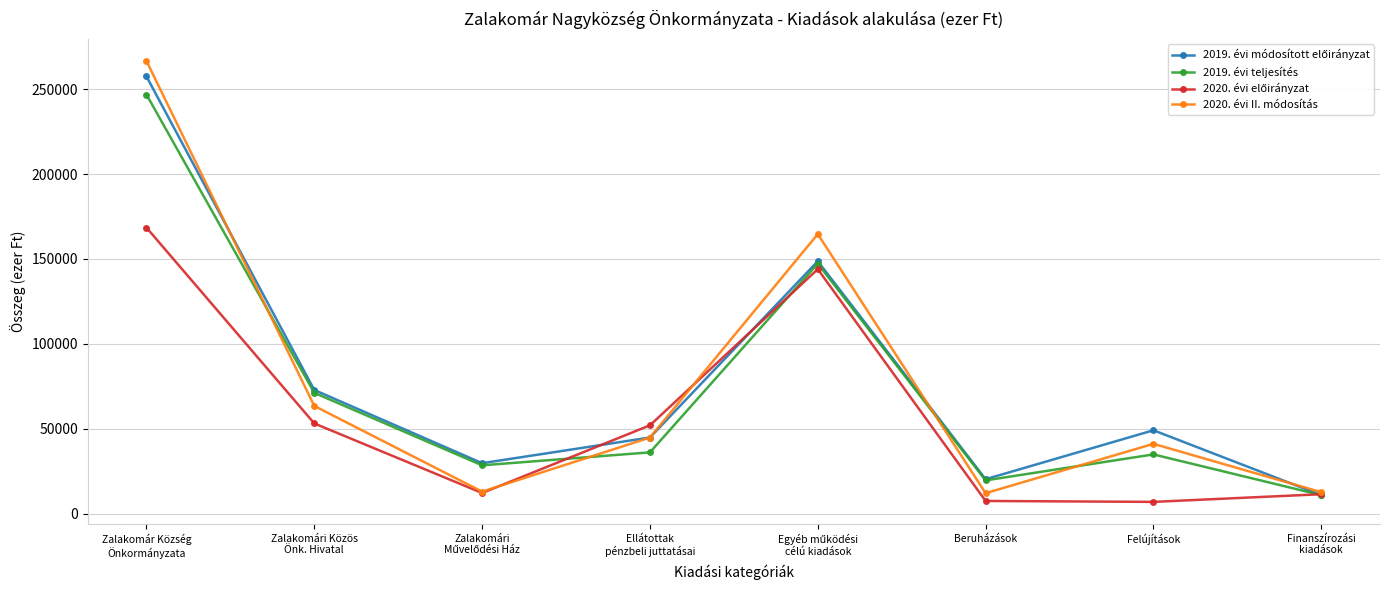

True or false: 2020. évi II. módosítás has more than 0 points higher than both neighbors.

True